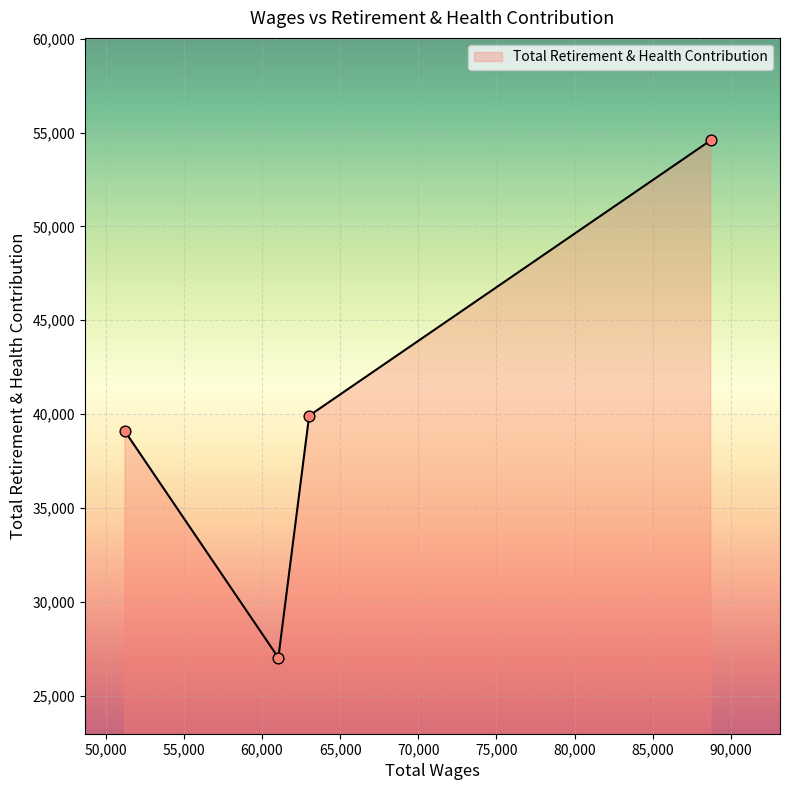

What is the difference between the maximum and minimum values?

27574